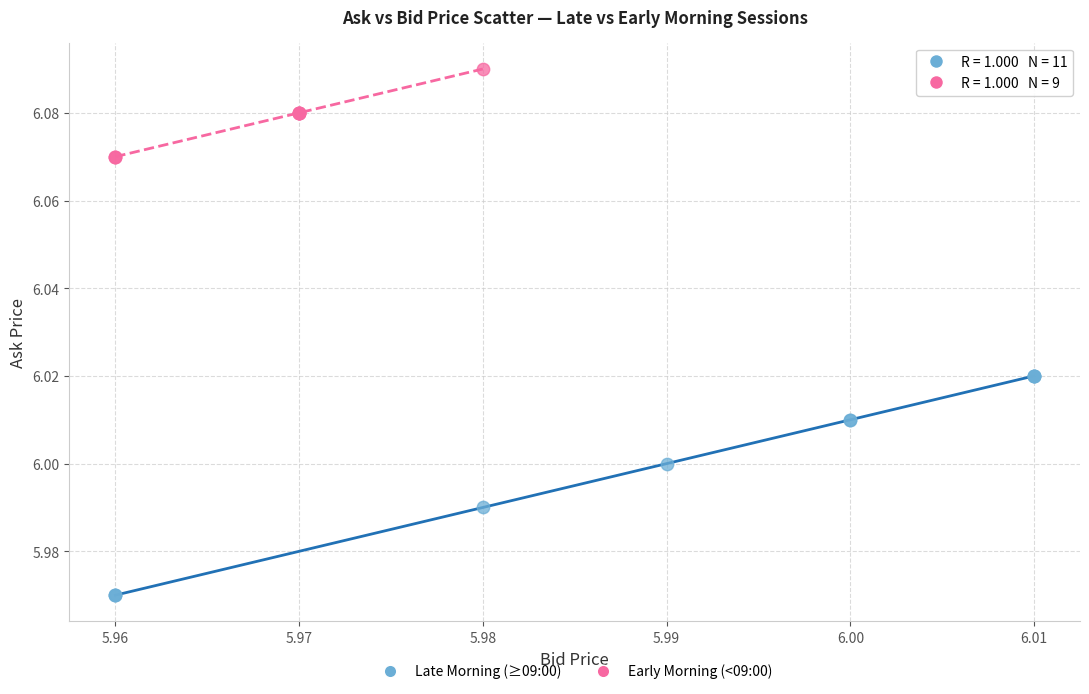

Which series reaches the minimum Y coordinate?

Late Morning (≥09:00)